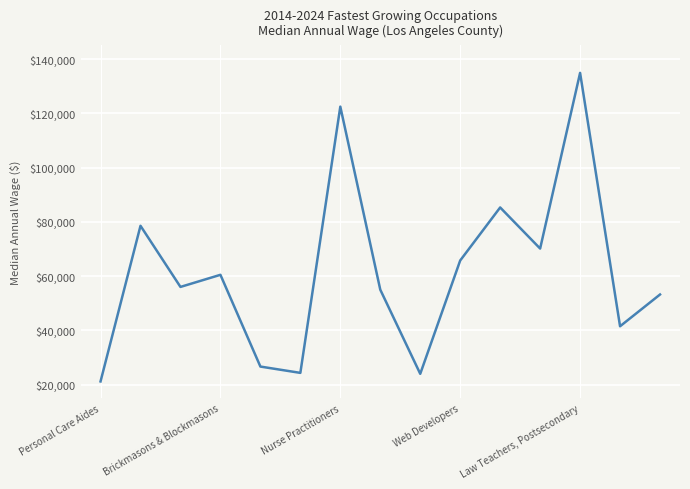

What is the greatest value displayed?

134887